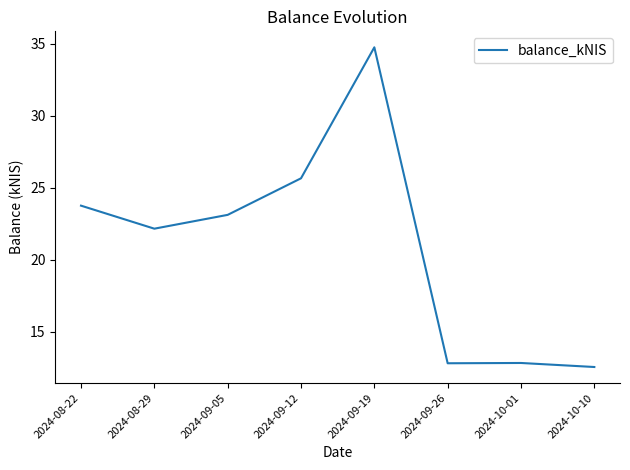

Is this an area chart (filled region under the line)?

No